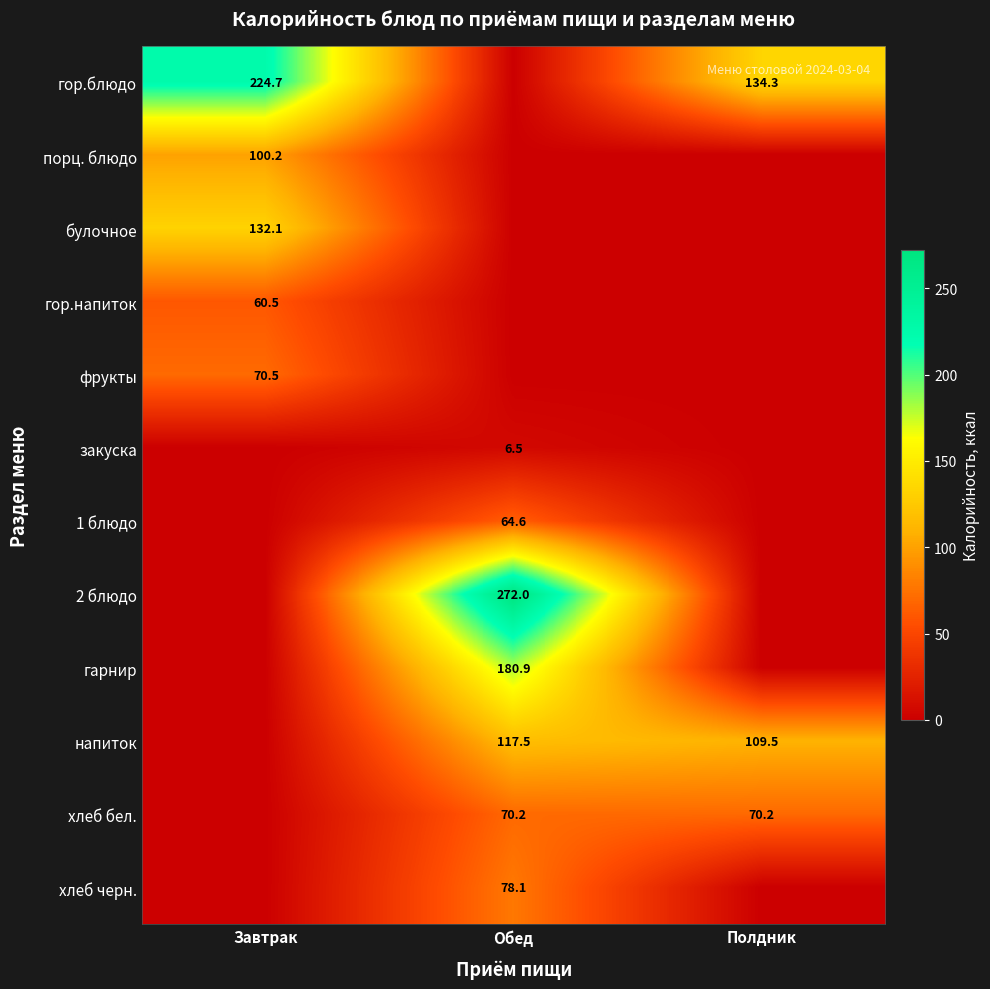

The value of закуска at Обед is 6.5. True or false?

True